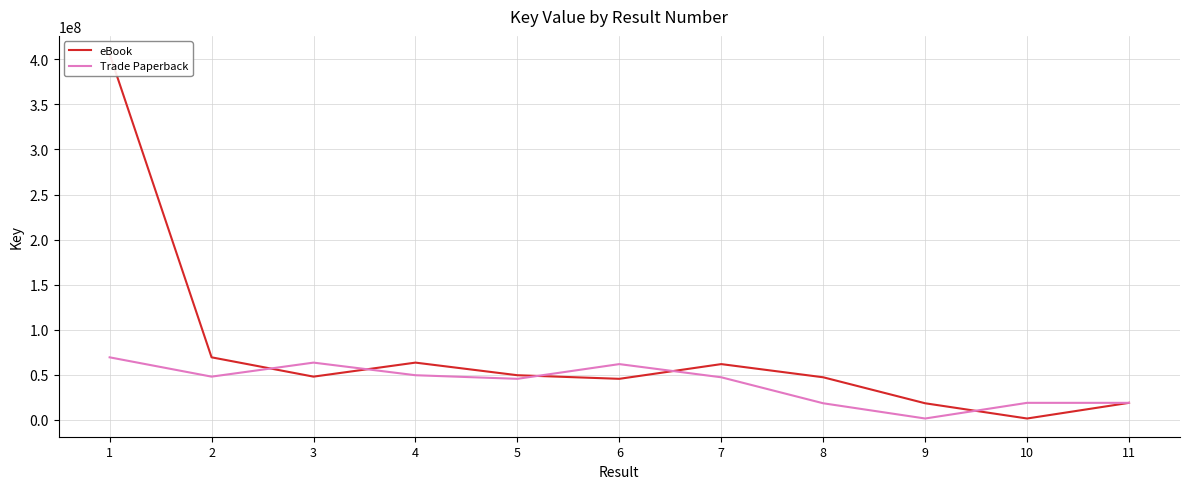

Is this an area chart (filled region under the line)?

No